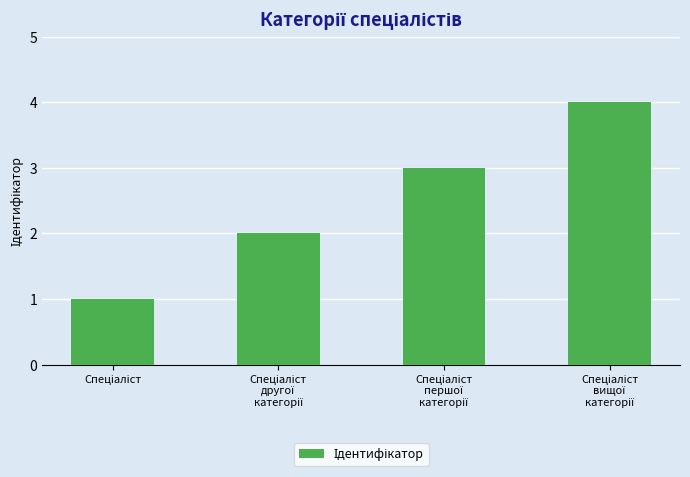

What is the maximum value shown in the chart?

4